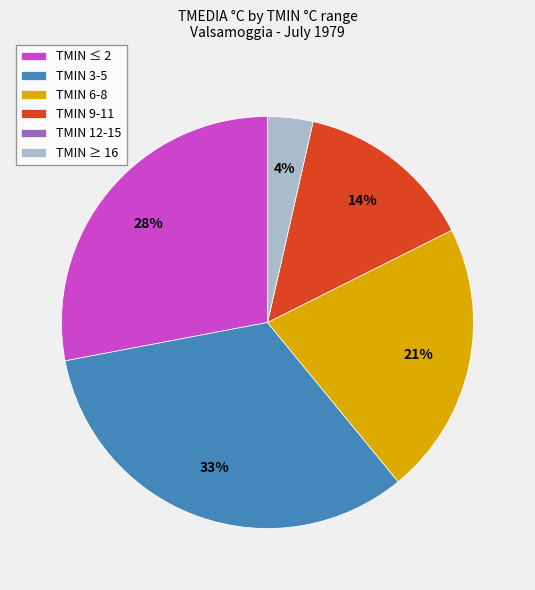

Between TMIN 3-5 and TMIN 6-8, which is larger?

TMIN 3-5